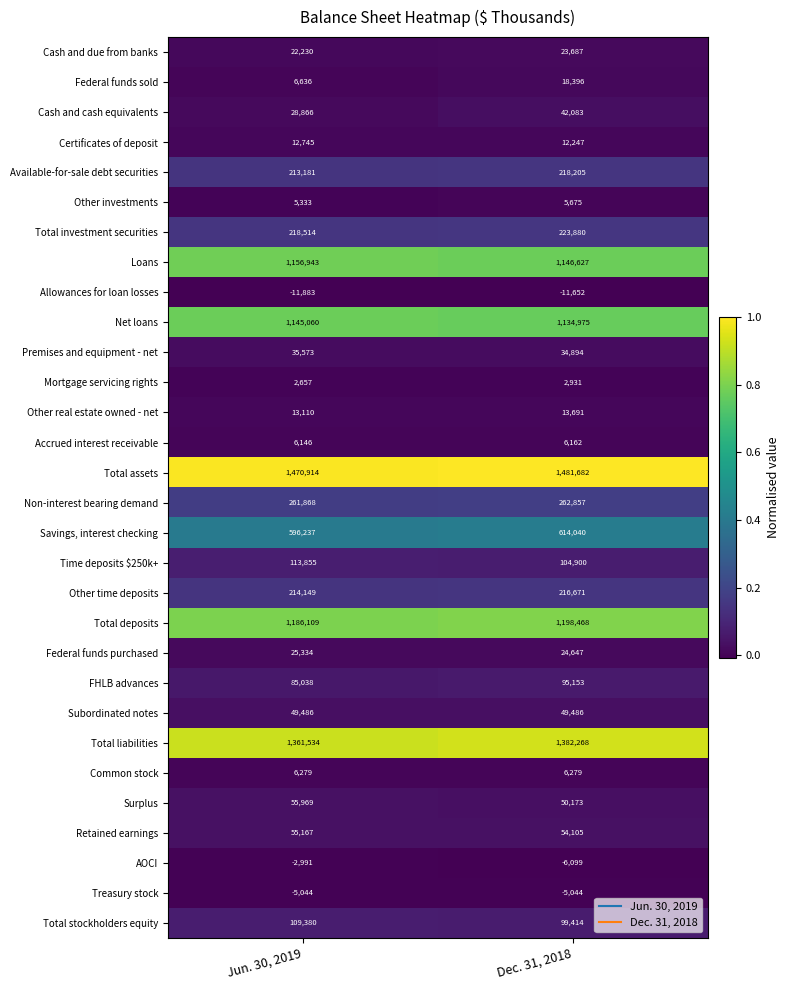

What is the maximum value shown in the chart?

1481682